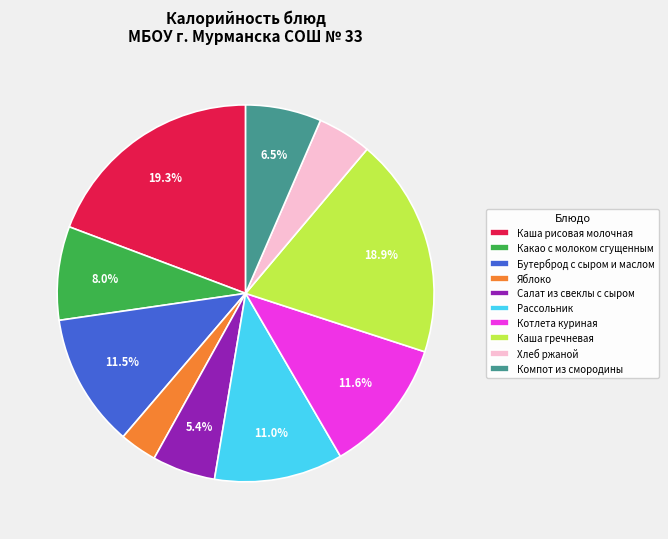

True or false: Каша рисовая молочная accounts for 19% of the total.

True